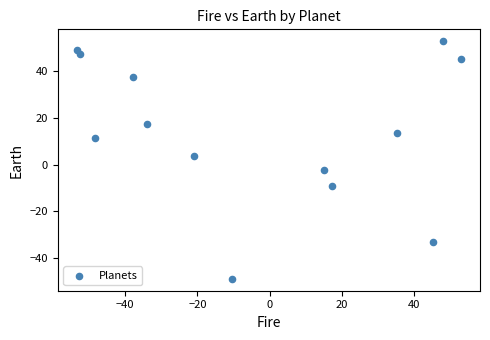

What Y value in the scatter plot is closest to 2?

3.7